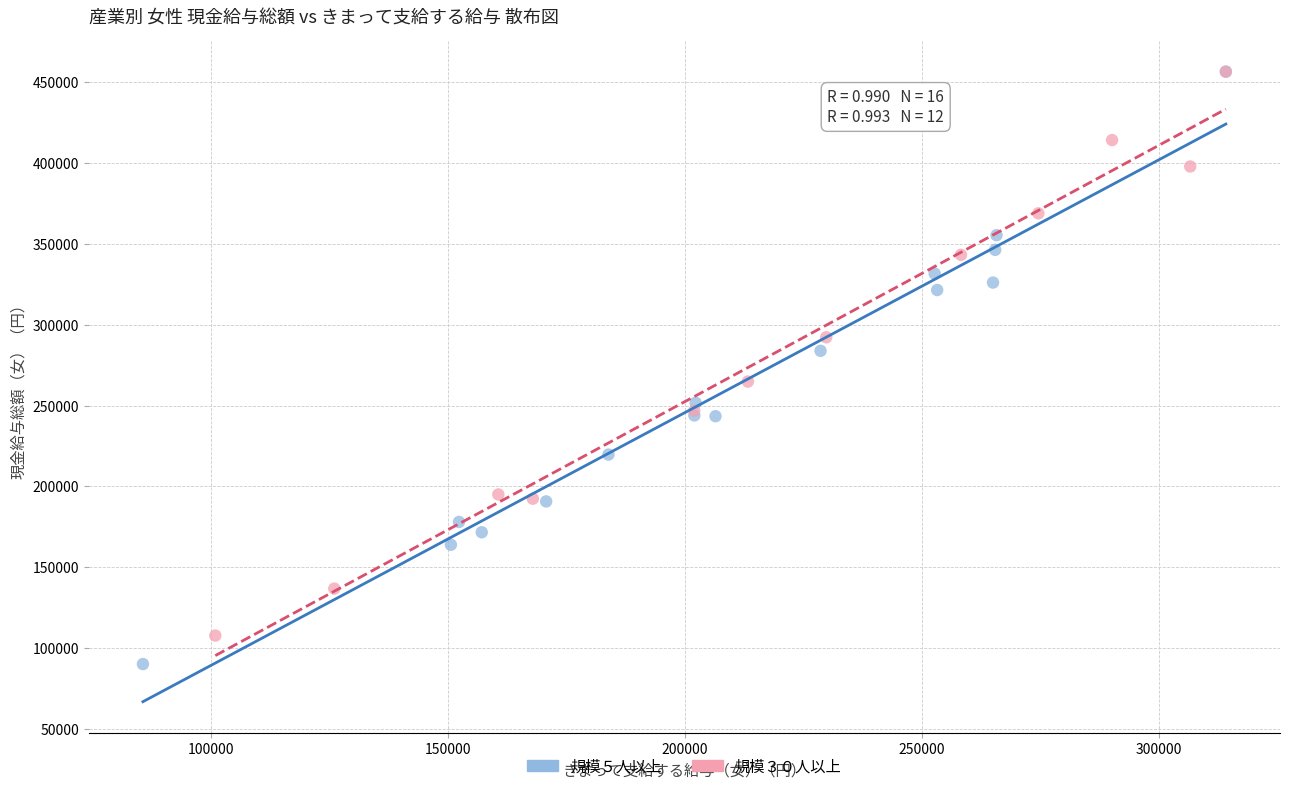

What are all the series names shown in the legend?

規模５人以上, 規模３０人以上